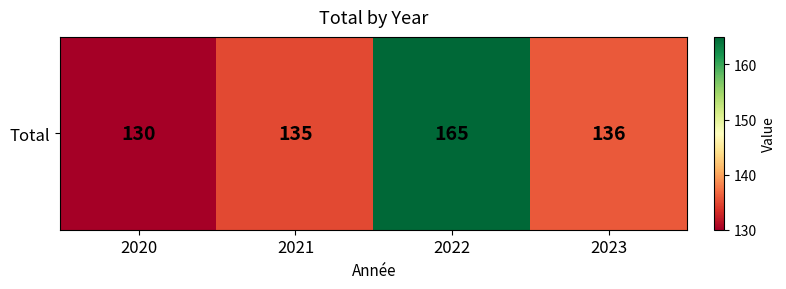

What is the difference between the values at 2020 and 2021?

5